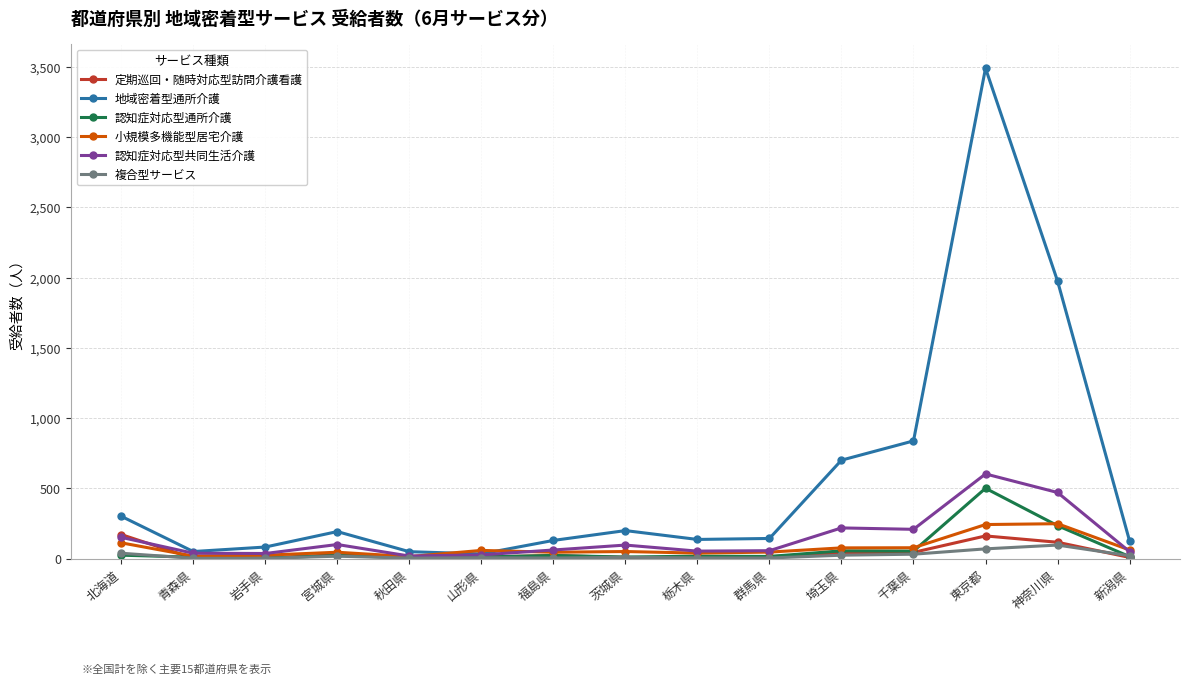

What is the maximum value for 地域密着型通所介護?

3489